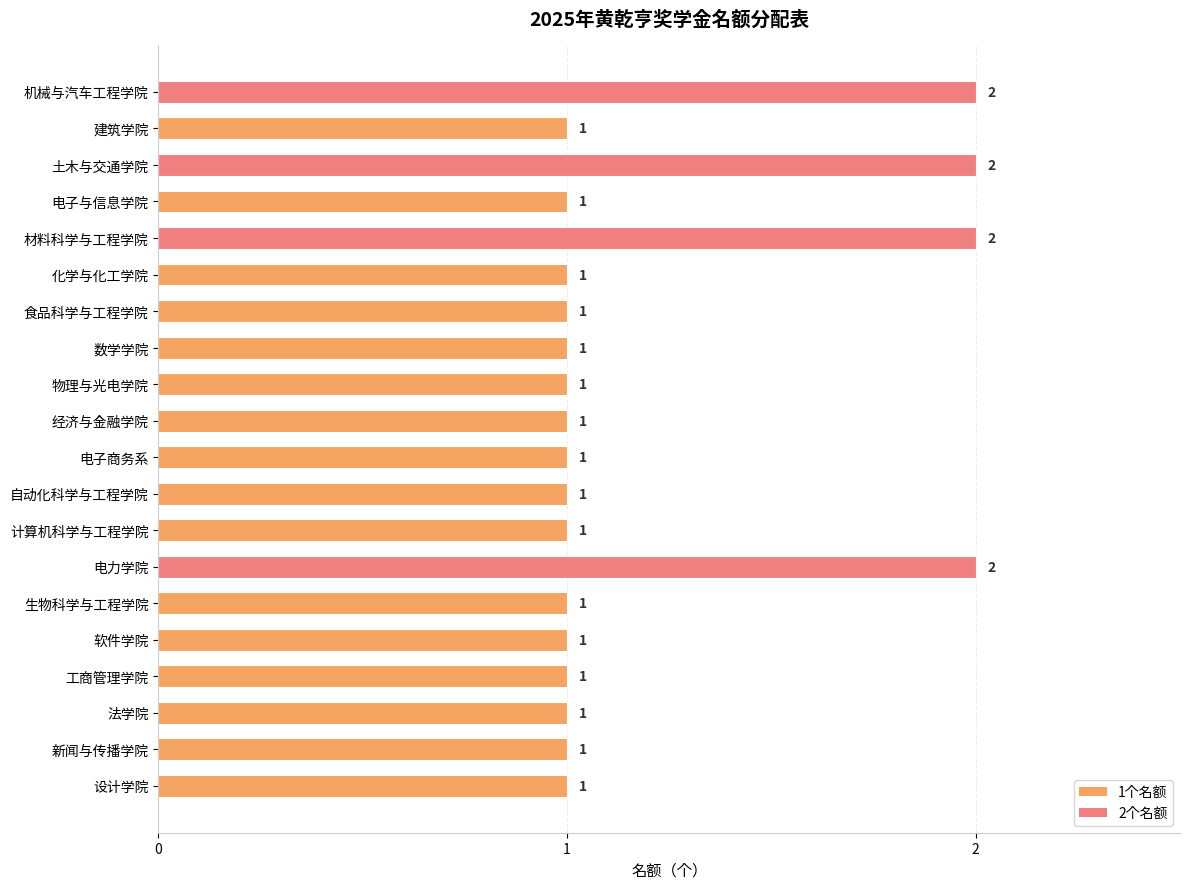

What position from the bottom is 电力学院?

7